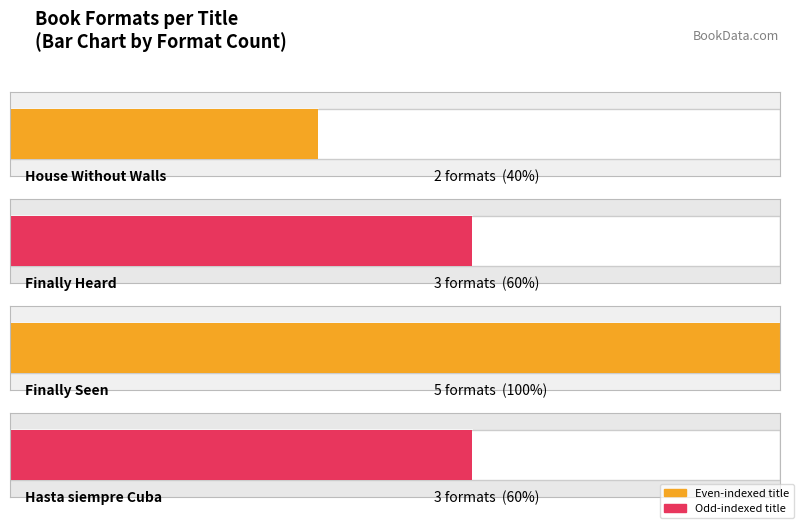

What is the change in value from Finally Seen to Hasta siempre Cuba?

-2